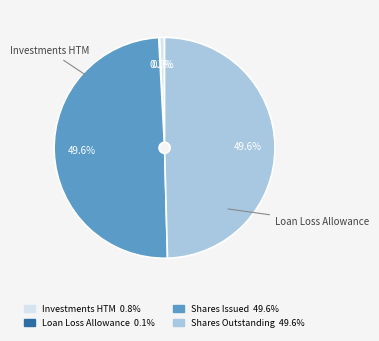

Does any single category account for the majority?

No